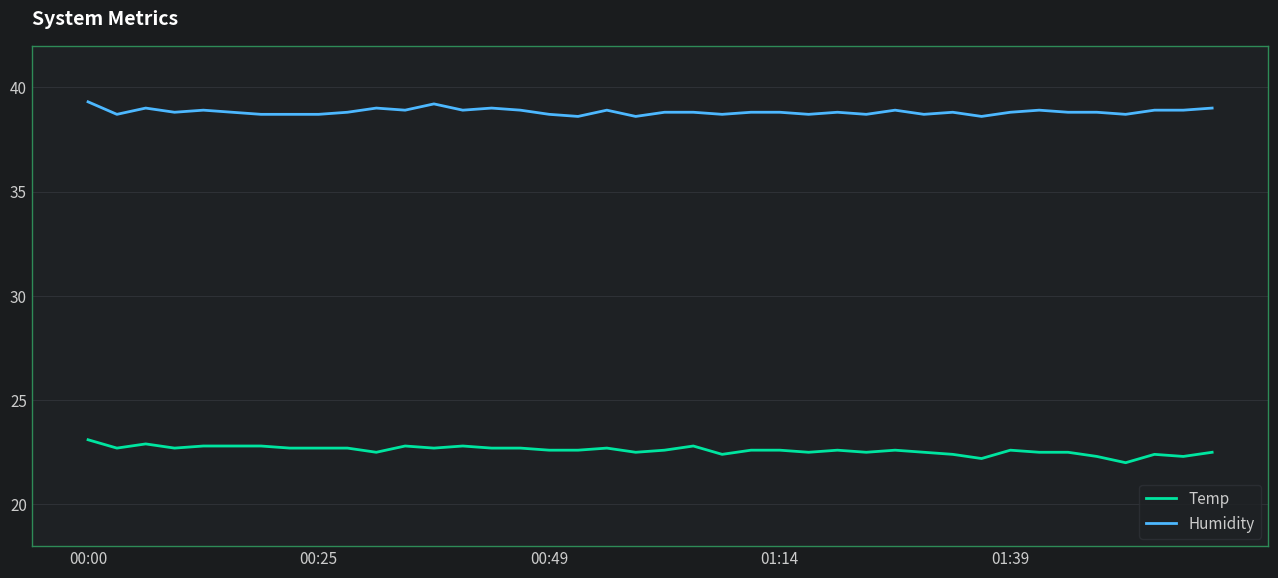

How many lines are shown in the chart?

2